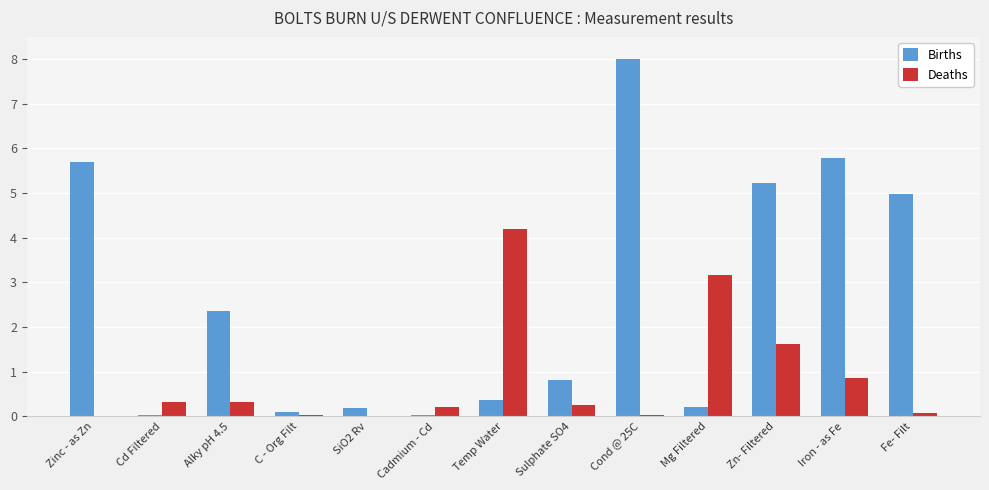

What is the difference between the Births values at C - Org Filt and SiO2 Rv?

0.1